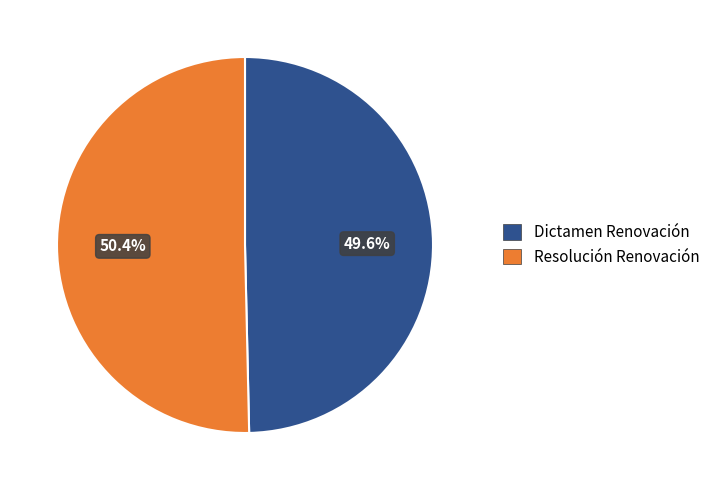

What percentage is NOT represented by Resolución Renovación?

49.6%